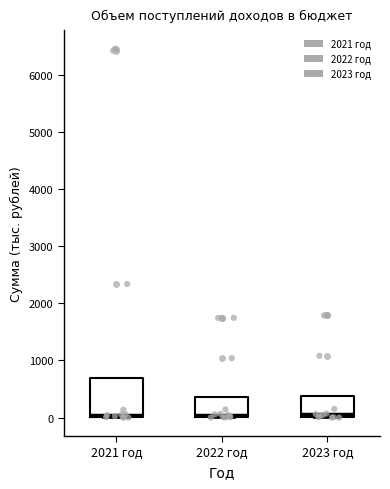

Comparing the boxes themselves (not the whiskers), which one is the tallest?

2021 год